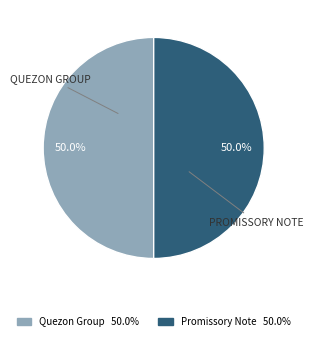

To the nearest percent, what is the difference between the largest and smallest slice percentages?

0%